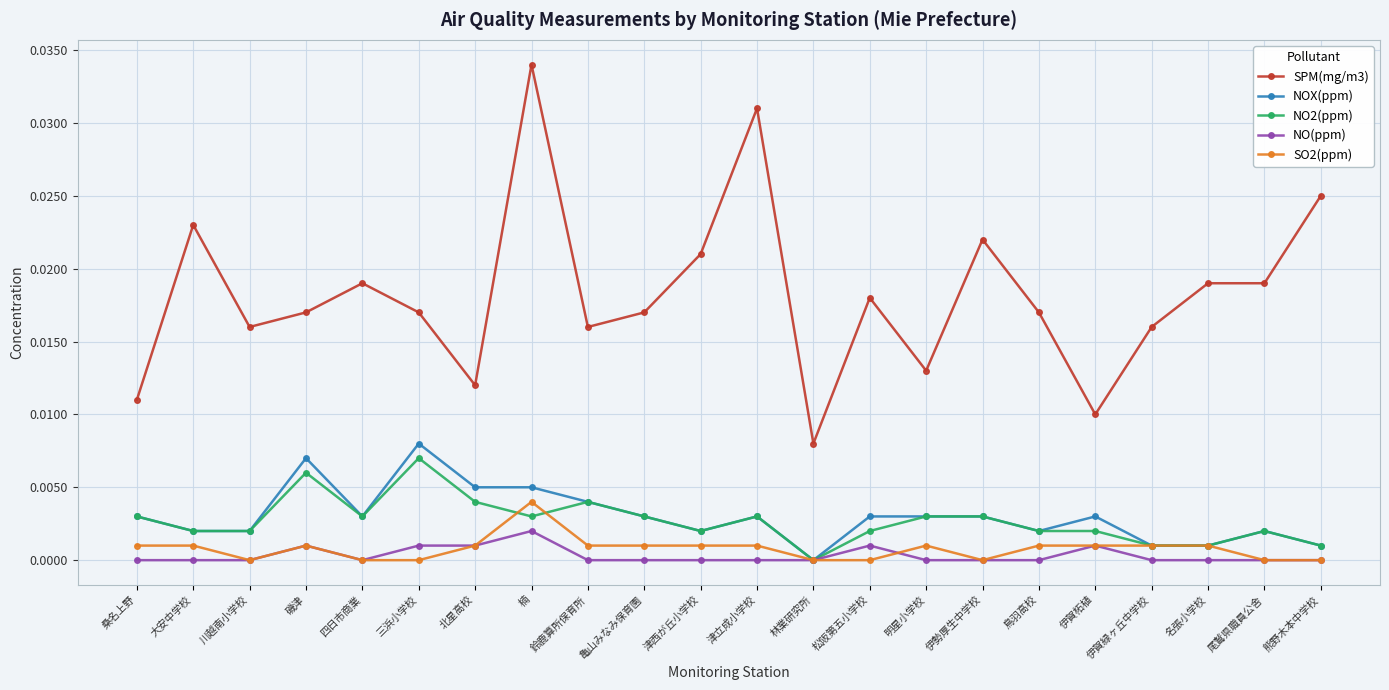

At which category does NO2(ppm) reach its first local peak?

磯津